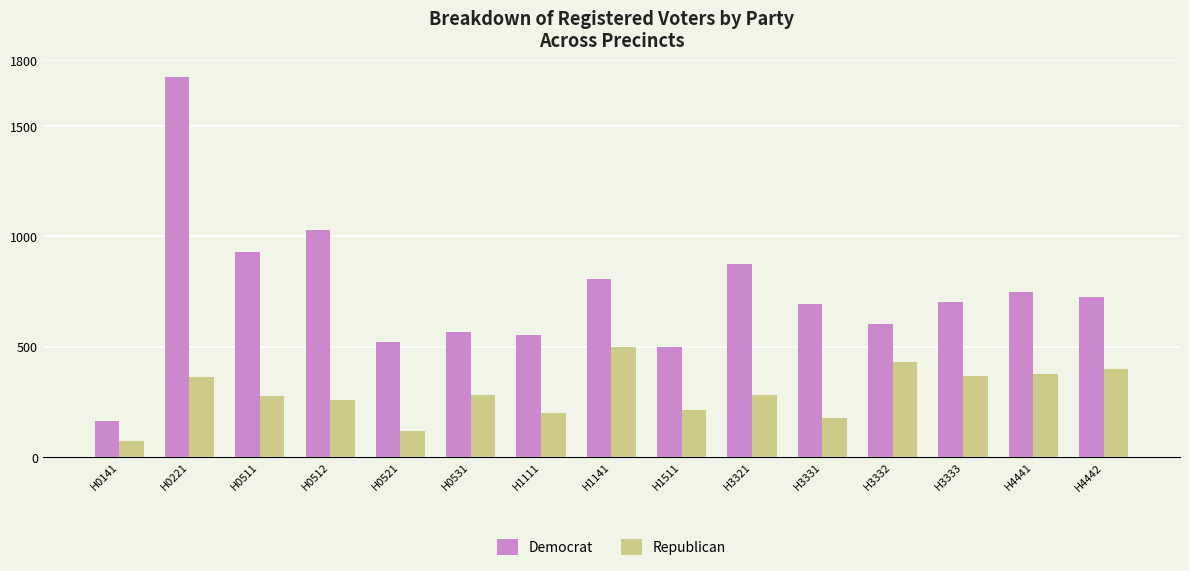

At H3321, list the series in order from smallest to largest.

Republican, Democrat